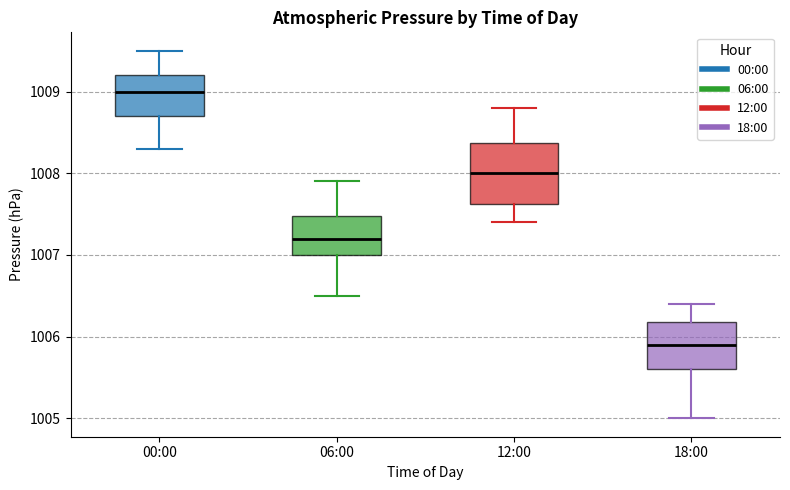

Reading left to right, transcribe this box plot: for each box, give where its median line is, the range the box spans, and where its two whiskers end, as read against the y-axis. The values are not printed on the chart, so give them approximately, as read against the axis.

00:00: median 1009.0, box 1008.7 to 1009.2, whiskers 1008.3 to 1009.5
06:00: median 1007.2, box 1007.0 to 1007.5, whiskers 1006.5 to 1007.9
12:00: median 1008.0, box 1007.6 to 1008.4, whiskers 1007.4 to 1008.8
18:00: median 1005.9, box 1005.6 to 1006.2, whiskers 1005.0 to 1006.4